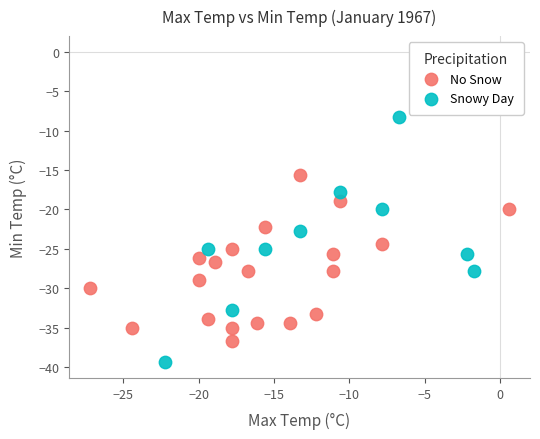

Which series has the largest Y range (max minus min)?

Snowy Day